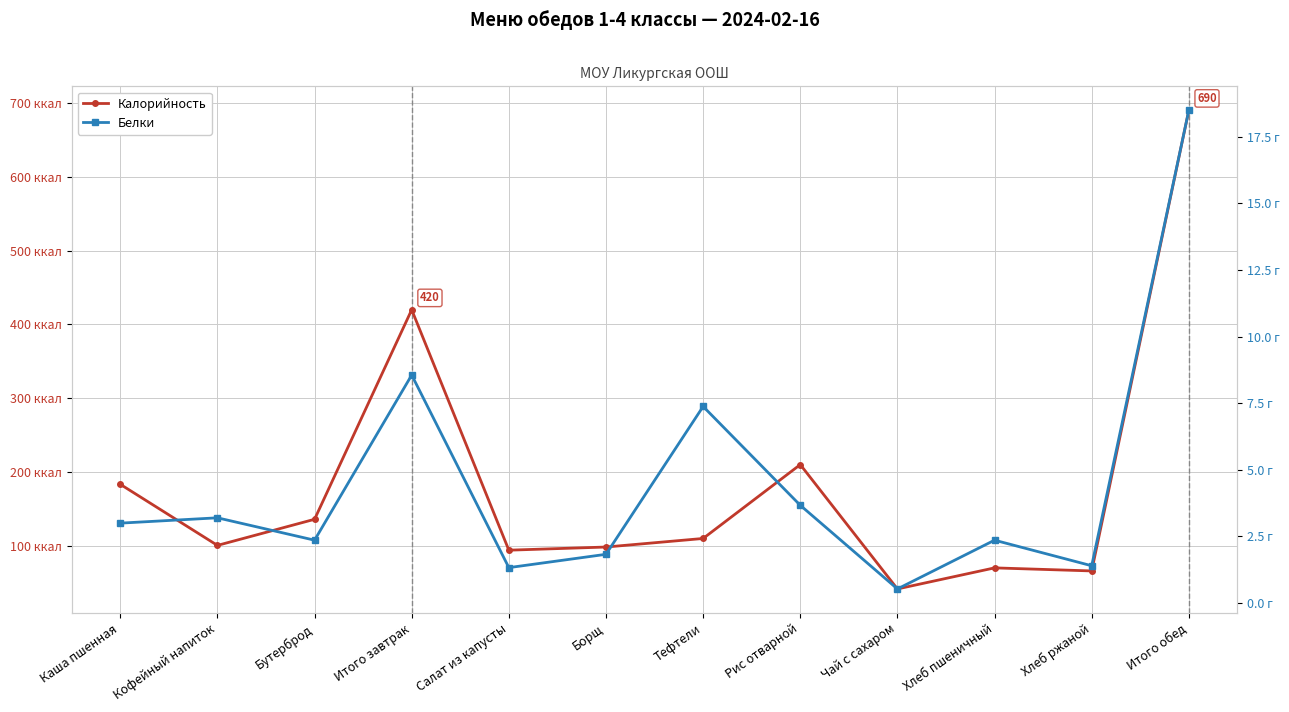

True or false: Белки and Калорийность cross at least once.

False